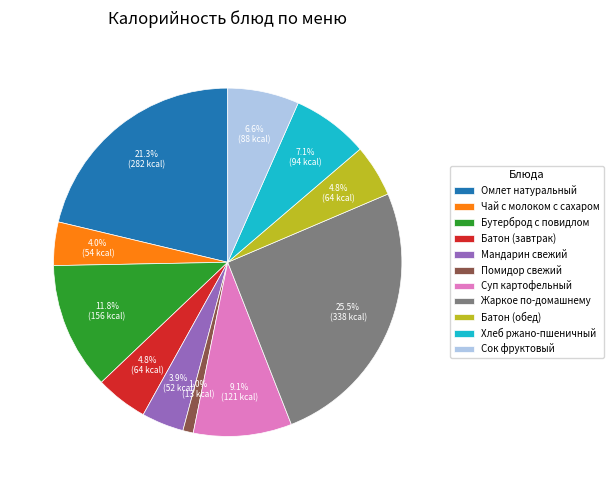

Which has a higher value, Батон (обед) or Мандарин свежий?

Батон (обед)